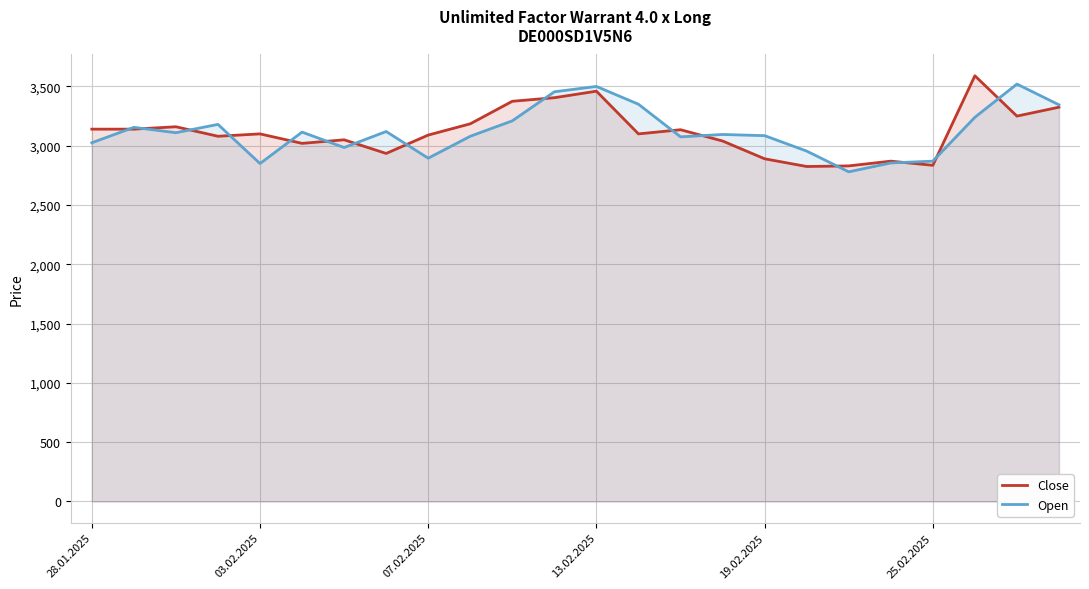

The Close series shows 2835 at 25.02.2025. True or false?

True